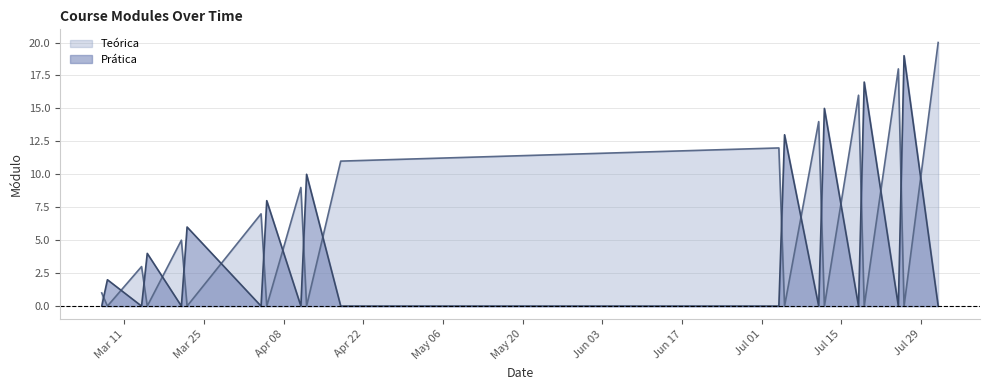

What is the approximate value of Teórica at 2024-08-01, to the nearest 5?

20